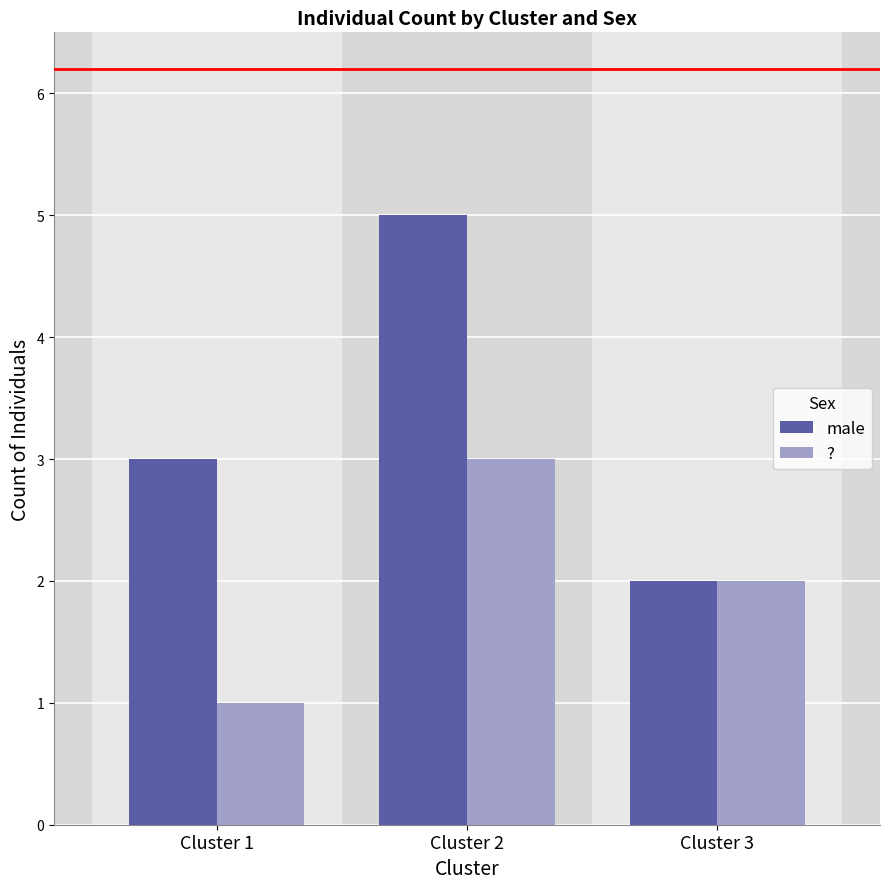

How many distinct data groups are displayed?

2